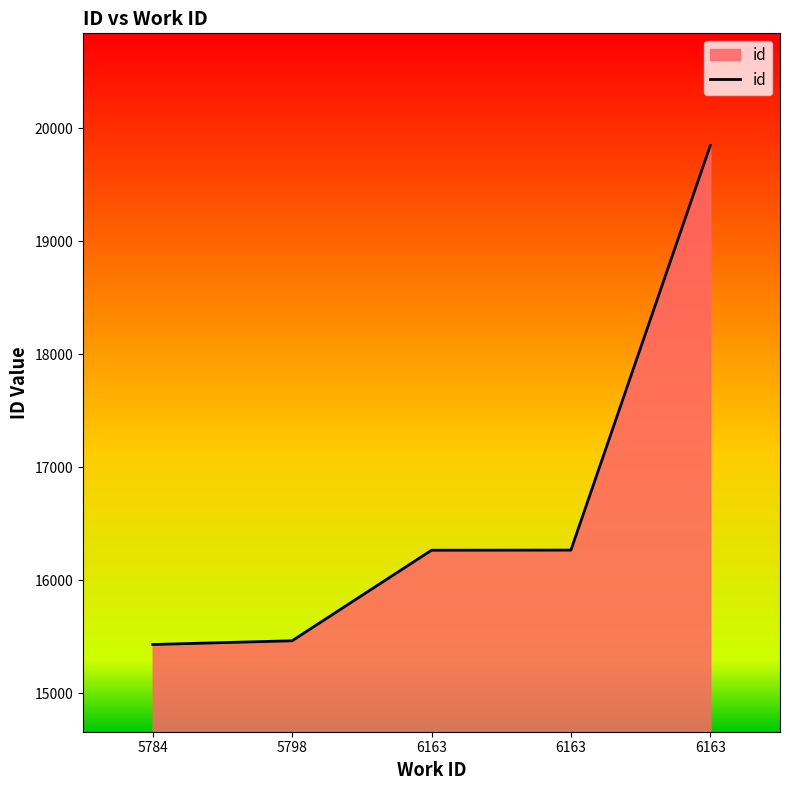

The value at 5784 is 3846. True or false?

False